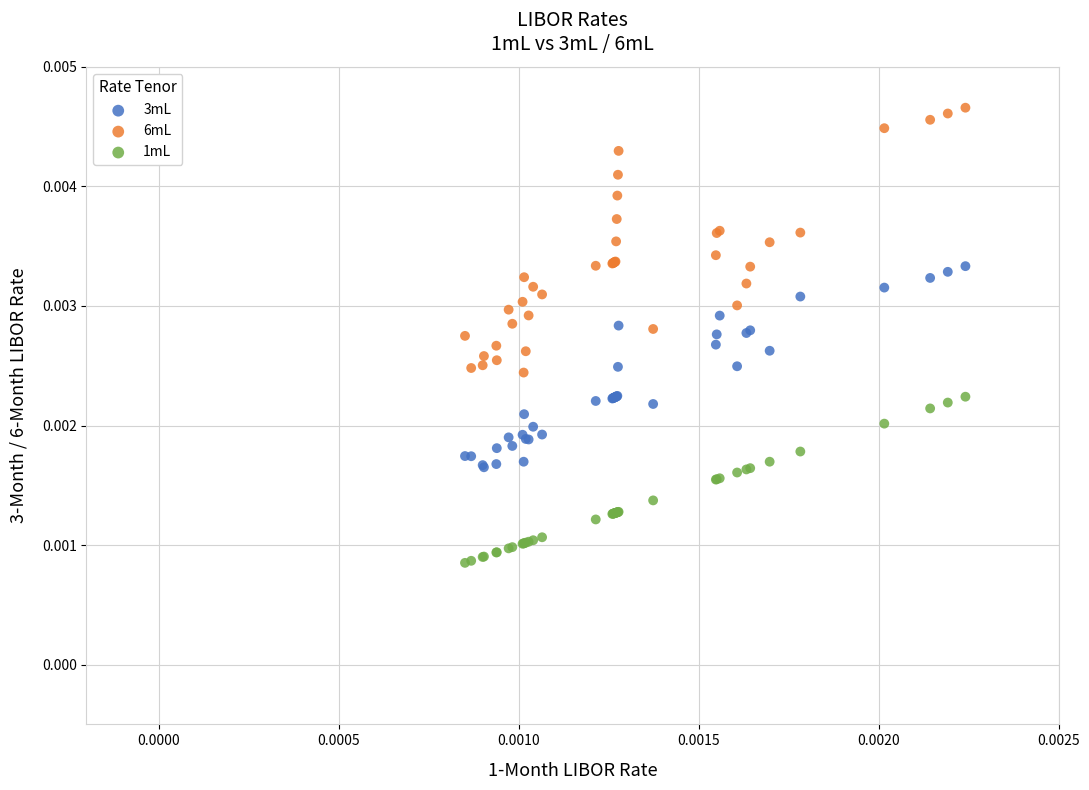

Which series reaches the maximum Y coordinate?

6mL